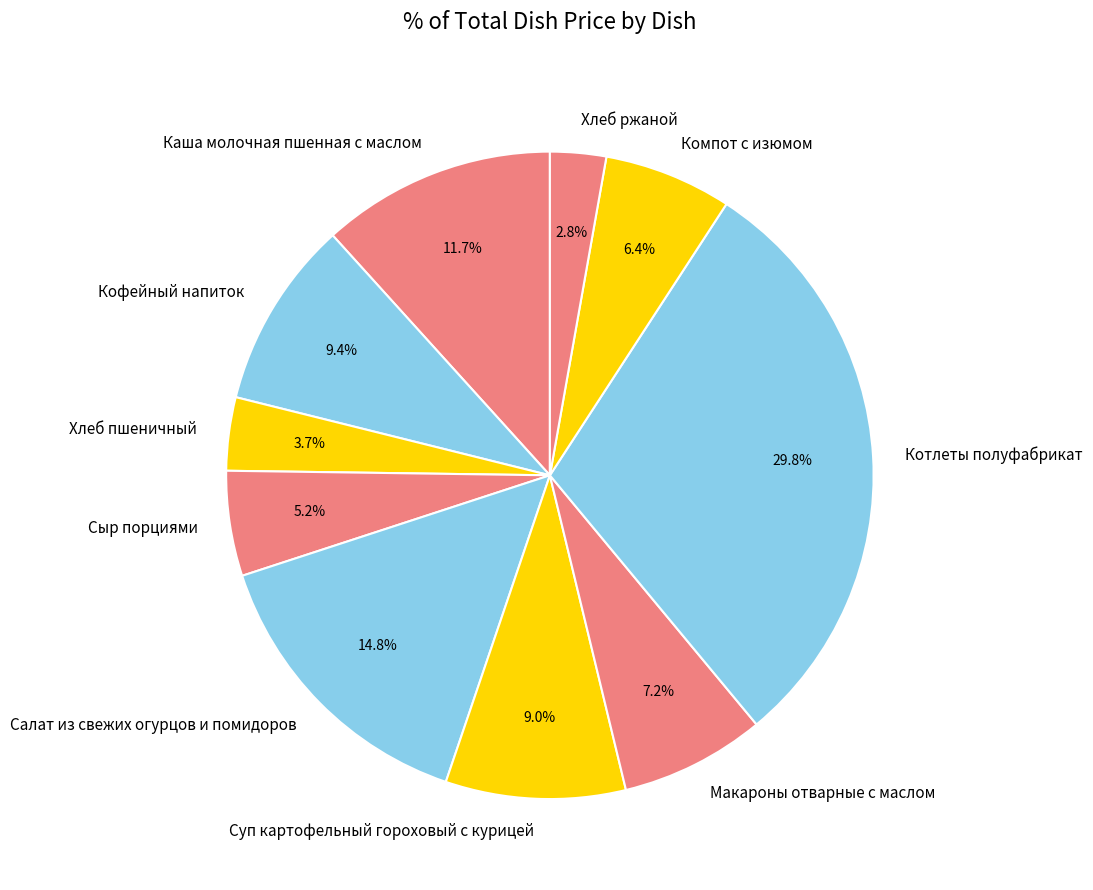

To the nearest percent, what is the combined percentage of Котлеты полуфабрикат and Каша молочная пшенная с маслом?

42%